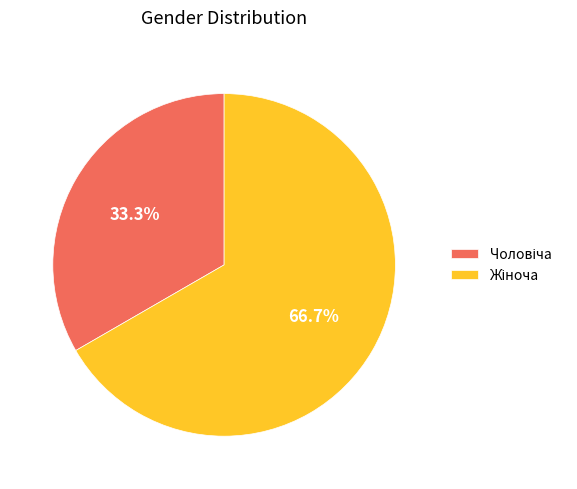

Is there a majority slice in this chart?

Yes